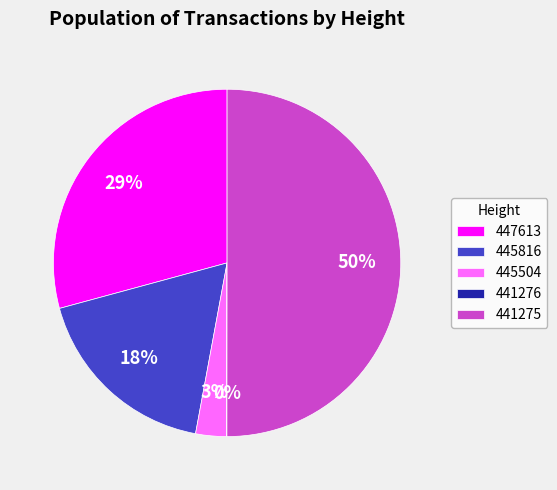

The 445504 slice represents 12% of the pie. True or false?

False